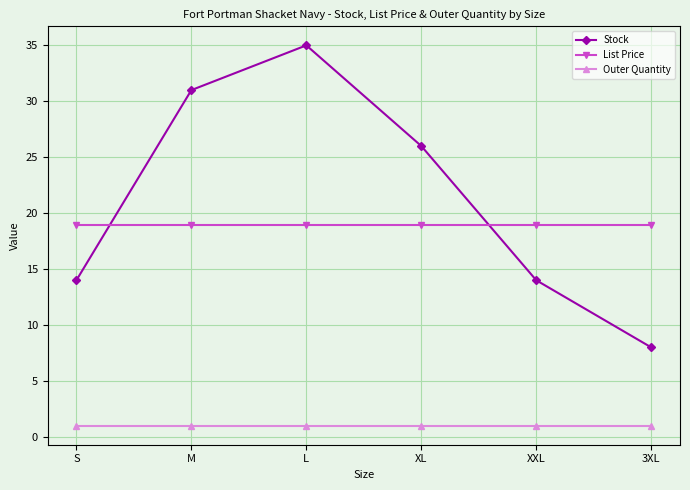

List the series in order of their peak value, lowest first.

Outer Quantity, List Price, Stock